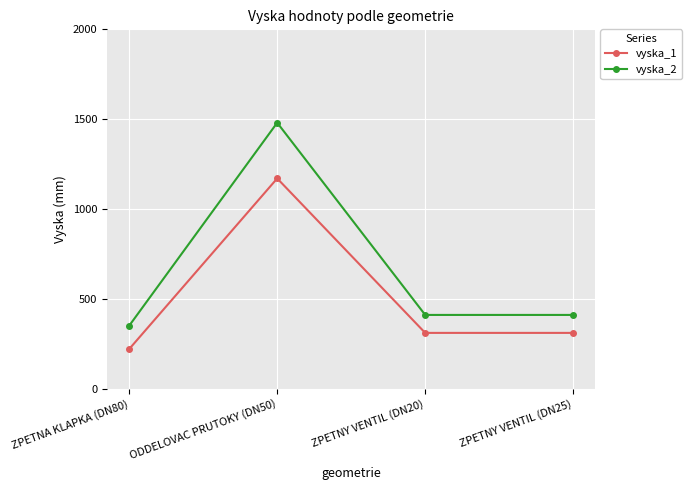

What is the sum of all vyska_2 values?

2650